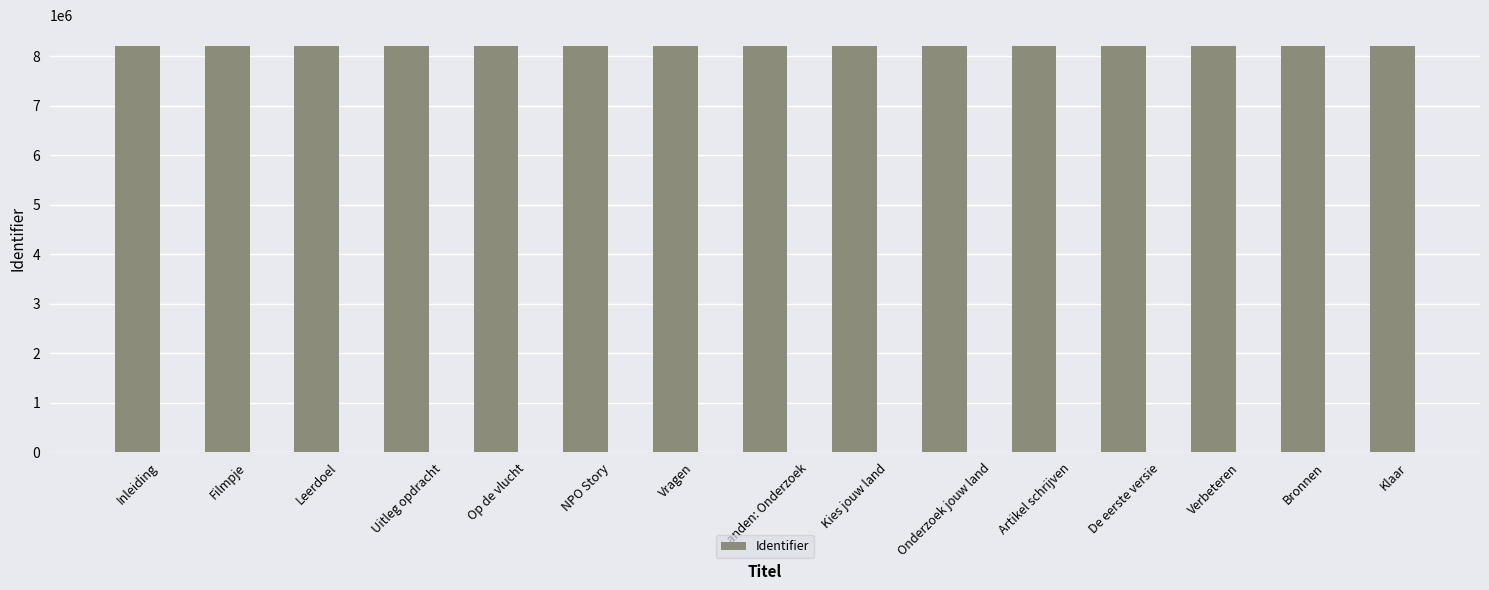

What is the smallest value displayed?

8213156